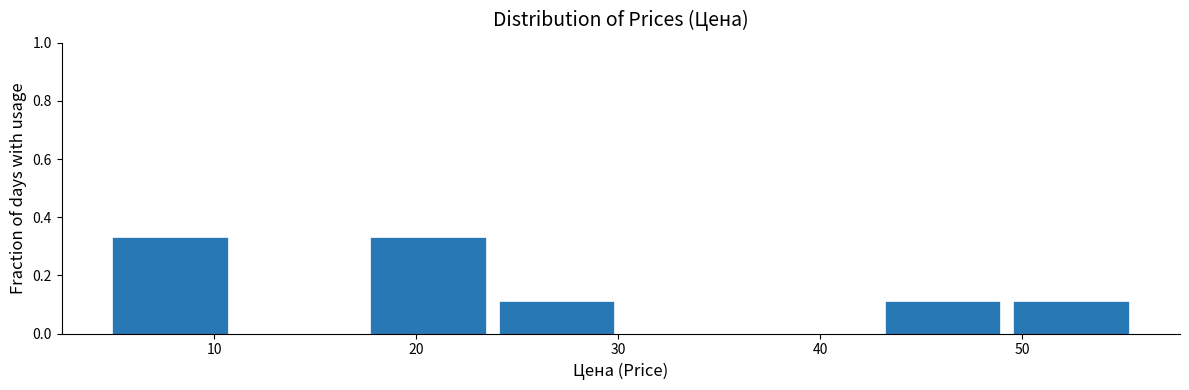

What is the height of the bar covering 17 to 24 on the x-axis? Neither the bar edges nor the heights are printed on the chart, so give them approximately, as read against the axes.

0.34